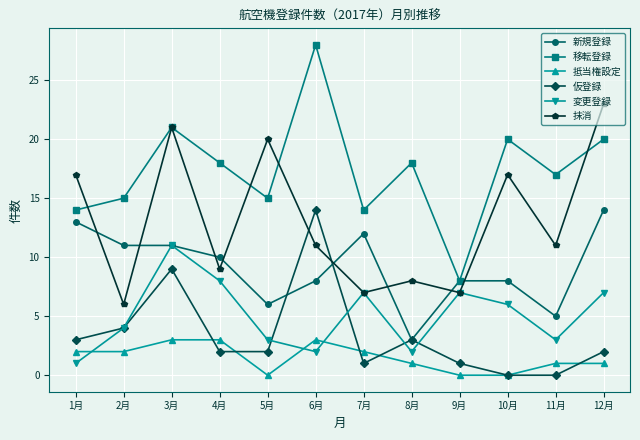

In 移転登録, how many points are higher than both neighbors (excluding endpoints)?

4